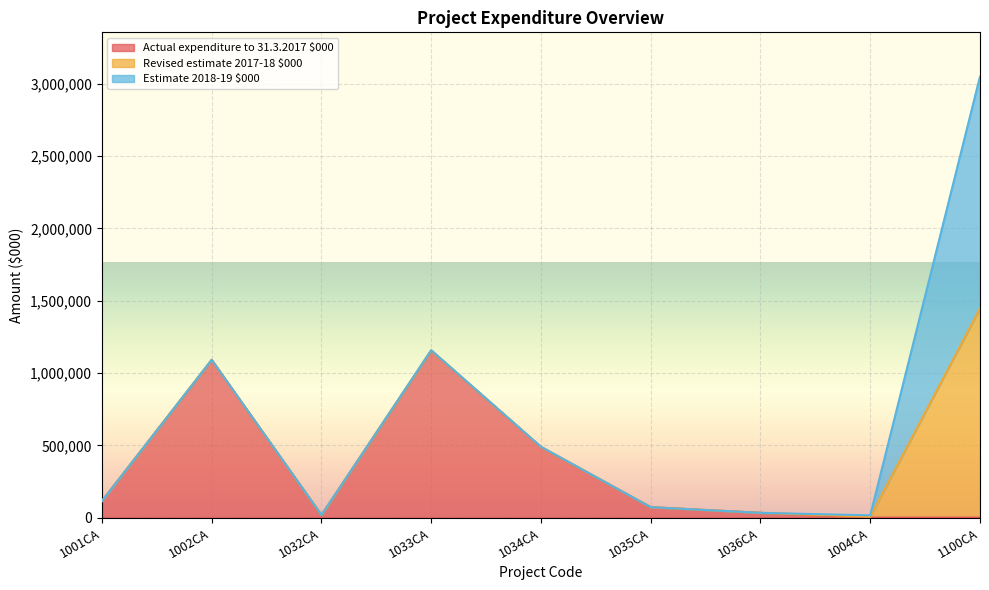

At how many categories does at least one series exceed 82750?

5